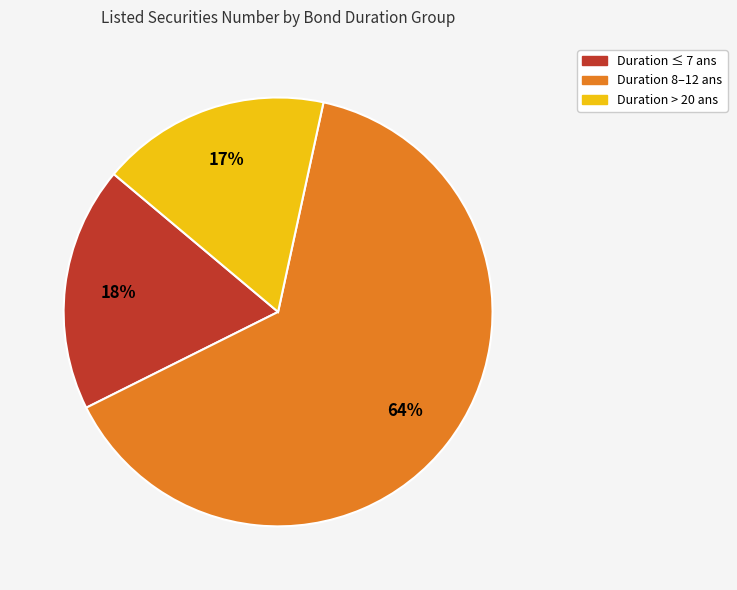

What is the smallest slice in the pie chart?

Duration > 20 ans